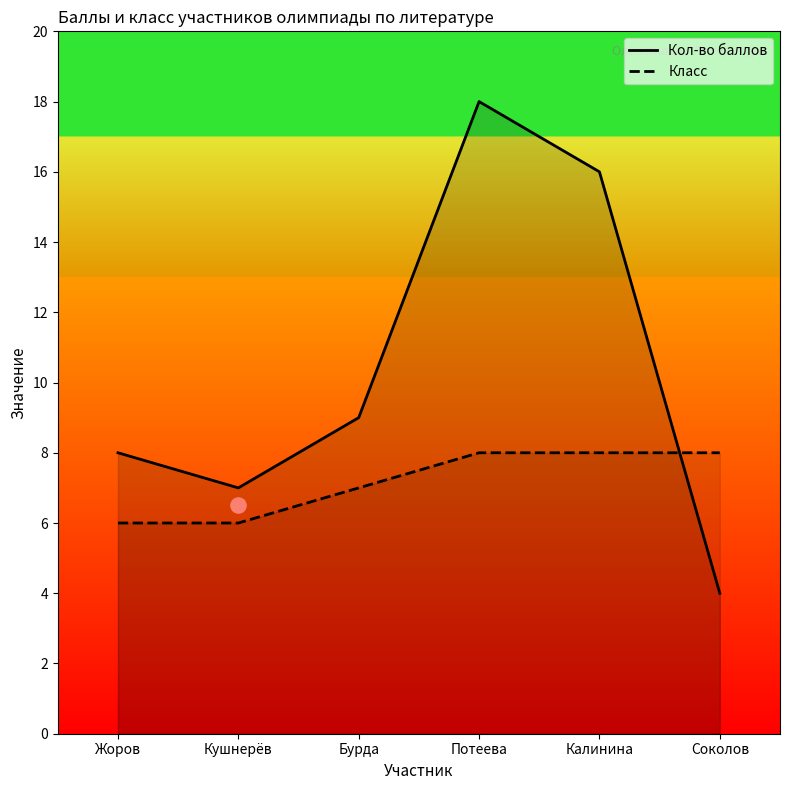

What are all the series names shown in the legend?

Кол-во баллов, Класс